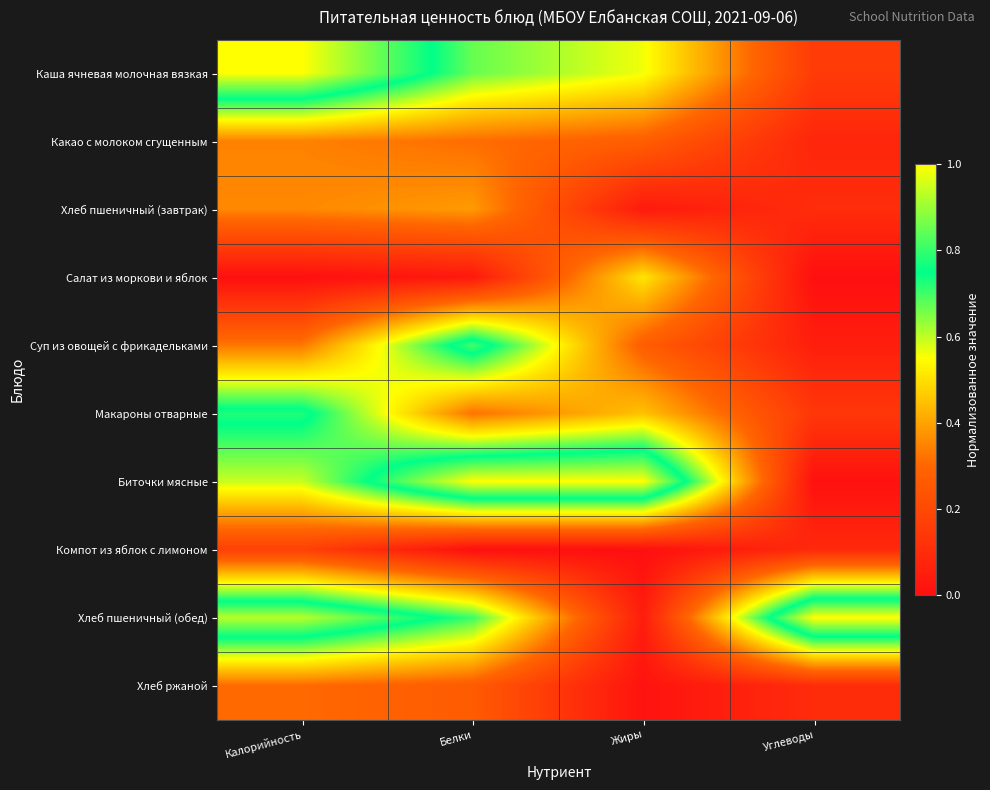

Reading left to right, transcribe all the data shown in this chart.

Каша ячневая молочная вязкая: Калорийность=1.0	Белки=0.7	Жиры=0.6	Углеводы=0.2
Какао с молоком сгущенным: Калорийность=0.3	Белки=0.3	Жиры=0.3	Углеводы=0.1
Хлеб пшеничный (завтрак): Калорийность=0.4	Белки=0.4	Жиры=0.0	Углеводы=0.1
Салат из моркови и яблок: Калорийность=0.0	Белки=0.0	Жиры=0.5	Углеводы=0.0
Суп из овощей с фрикадельками: Калорийность=0.3	Белки=0.8	Жиры=0.3	Углеводы=0.1
Макароны отварные: Калорийность=0.8	Белки=0.3	Жиры=0.5	Углеводы=0.1
Биточки мясные: Калорийность=0.6	Белки=1.0	Жиры=1.0	Углеводы=0.0
Компот из яблок с лимоном: Калорийность=0.2	Белки=0.0	Жиры=0.0	Углеводы=0.1
Хлеб пшеничный (обед): Калорийность=0.9	Белки=0.7	Жиры=0.0	Углеводы=1.0
Хлеб ржаной: Калорийность=0.3	Белки=0.3	Жиры=0.0	Углеводы=0.1